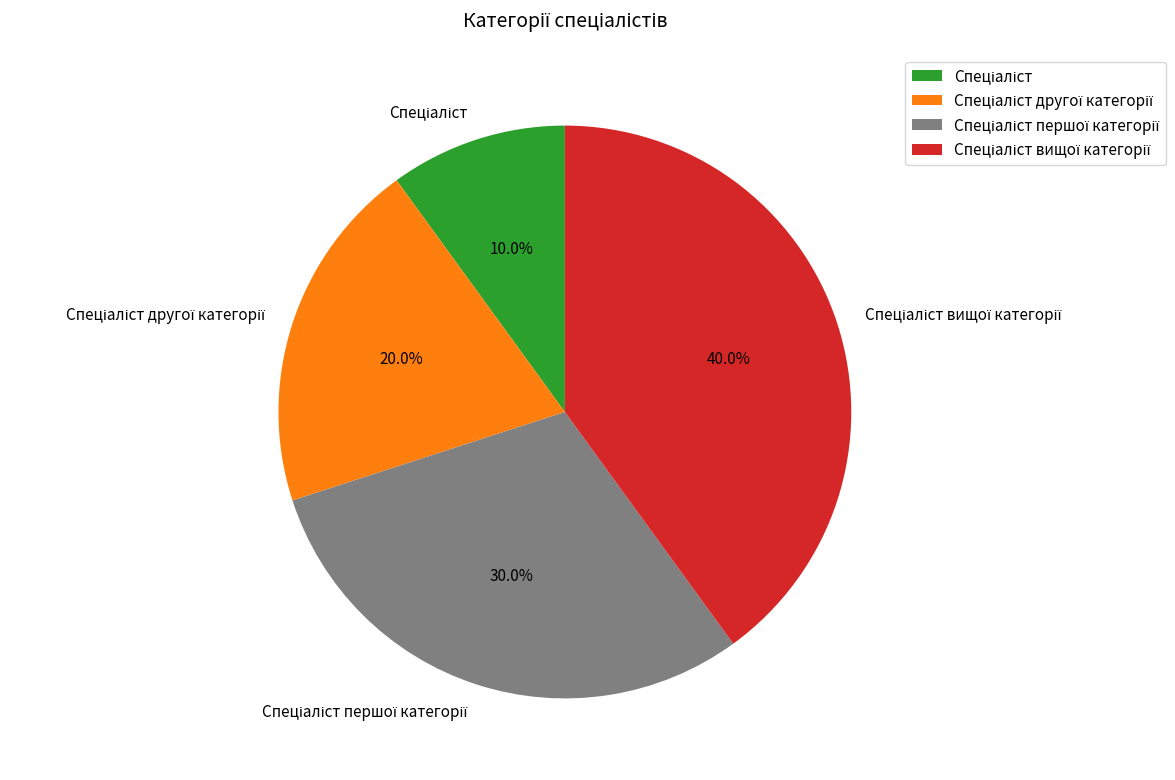

Is there any slice that represents more than half of the pie?

No